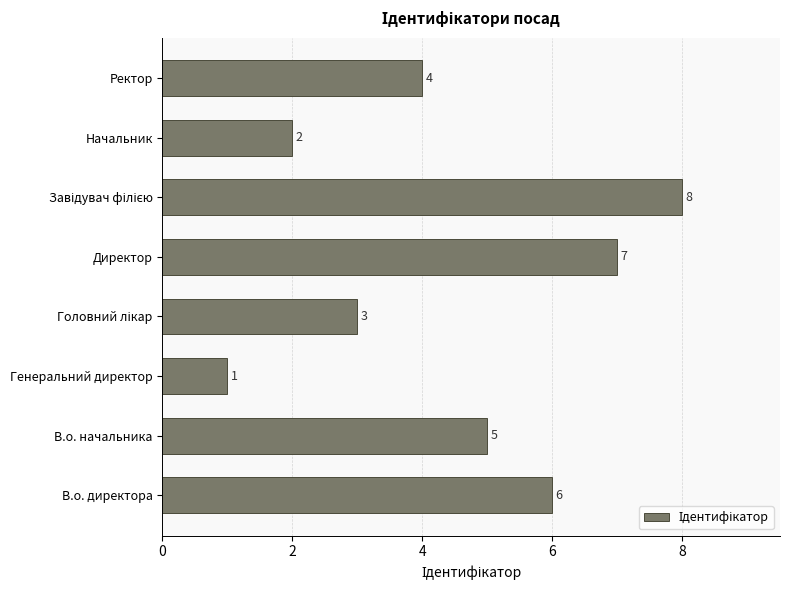

Approximately how many times larger is the value at В.о. директора compared to Начальник?

3.0